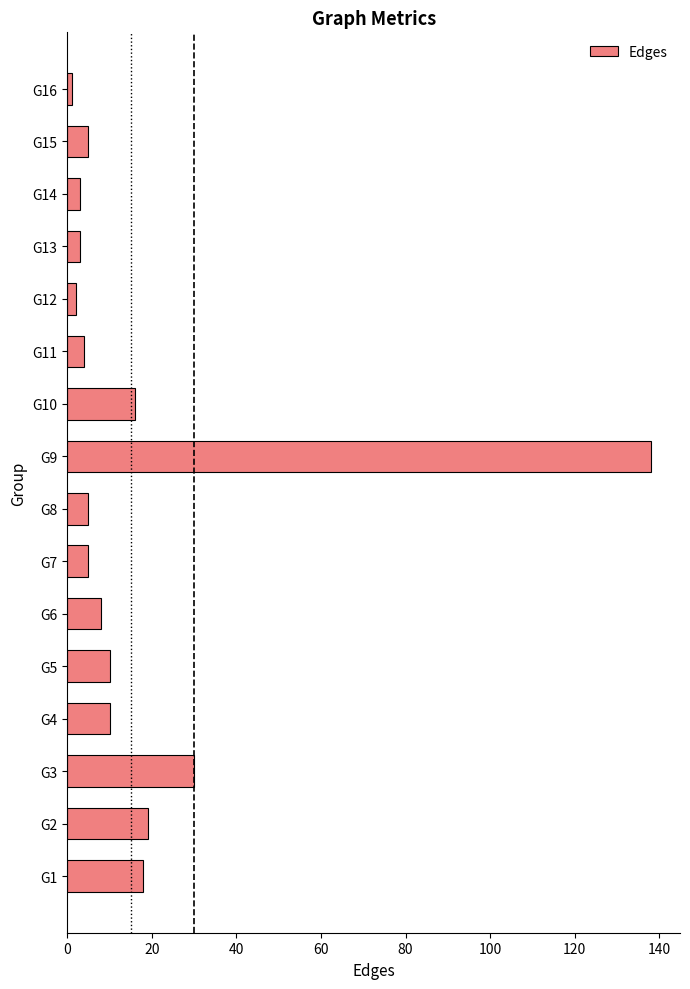

Reading top to bottom, what are all the values shown in this chart?

1	5	3	3	2	4	16	138	5	5	8	10	10	30	19	18